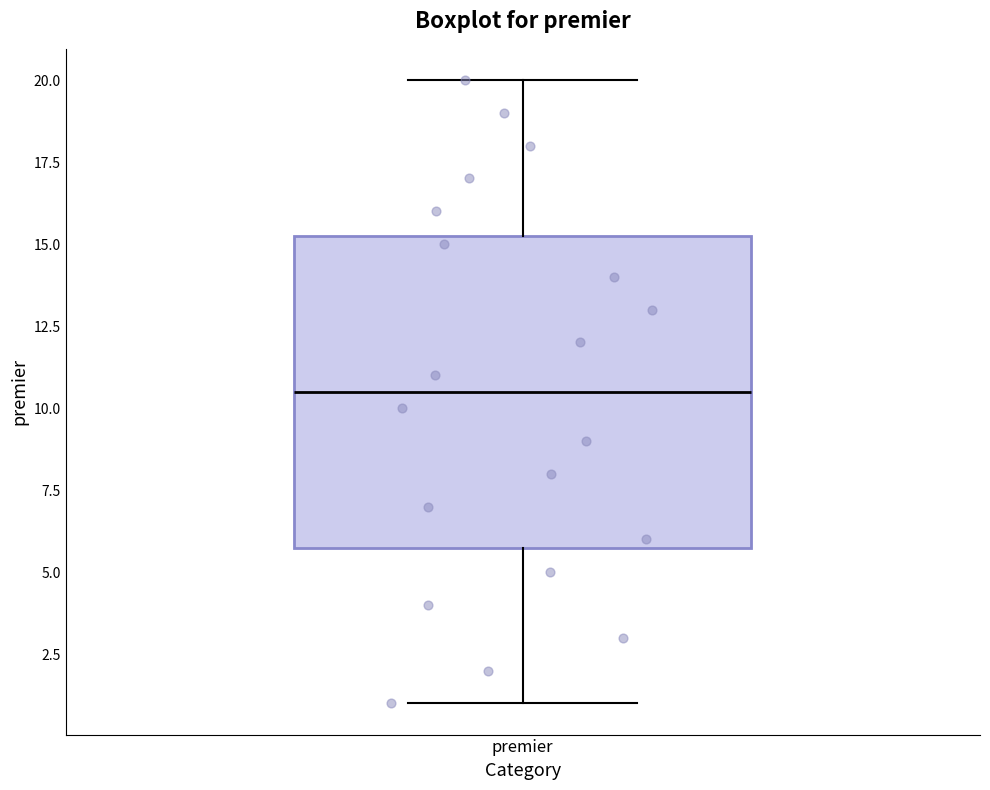

Where does the median line of the box for premier sit on the y-axis? The values are not printed on the chart, so give them approximately, as read against the axis.

10.5